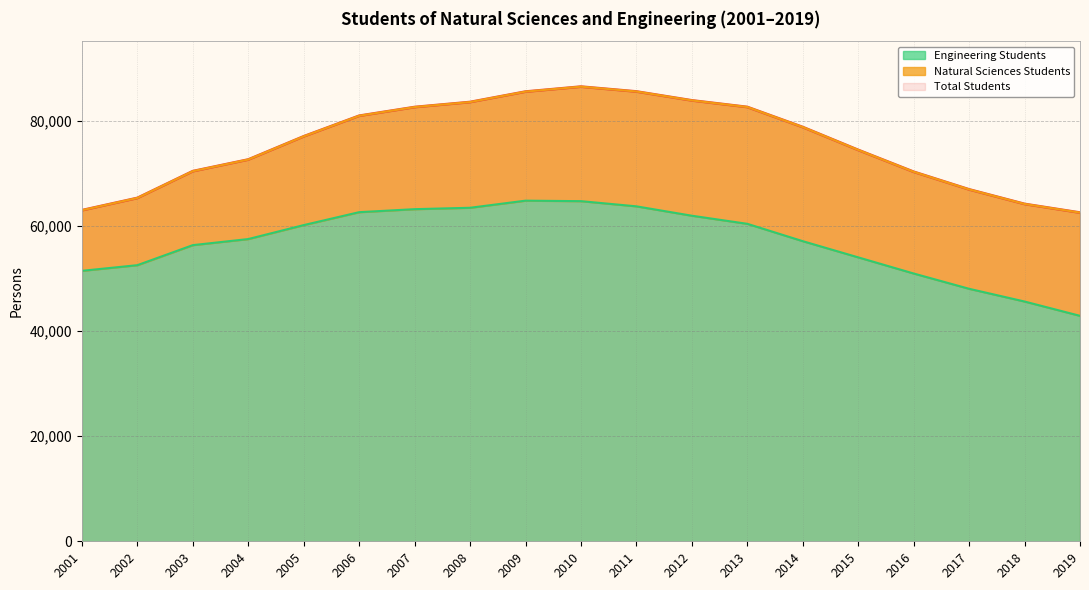

Reading left to right, extract all data points from this chart.

Total Students: 63025	65361	70460	72676	77090	81009	82667	83623	85608	86556	85629	83935	82679	78858	74505	70346	66990	64220	62572
Engineering Students: 51491	52567	56382	57540	60197	62657	63230	63495	64849	64755	63768	61982	60440	57137	54055	50981	48071	45647	42922